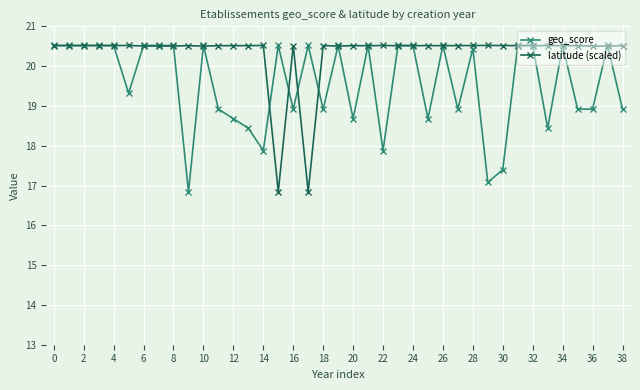

Rank the series by their average value, from lowest to highest.

geo_score, latitude (scaled)